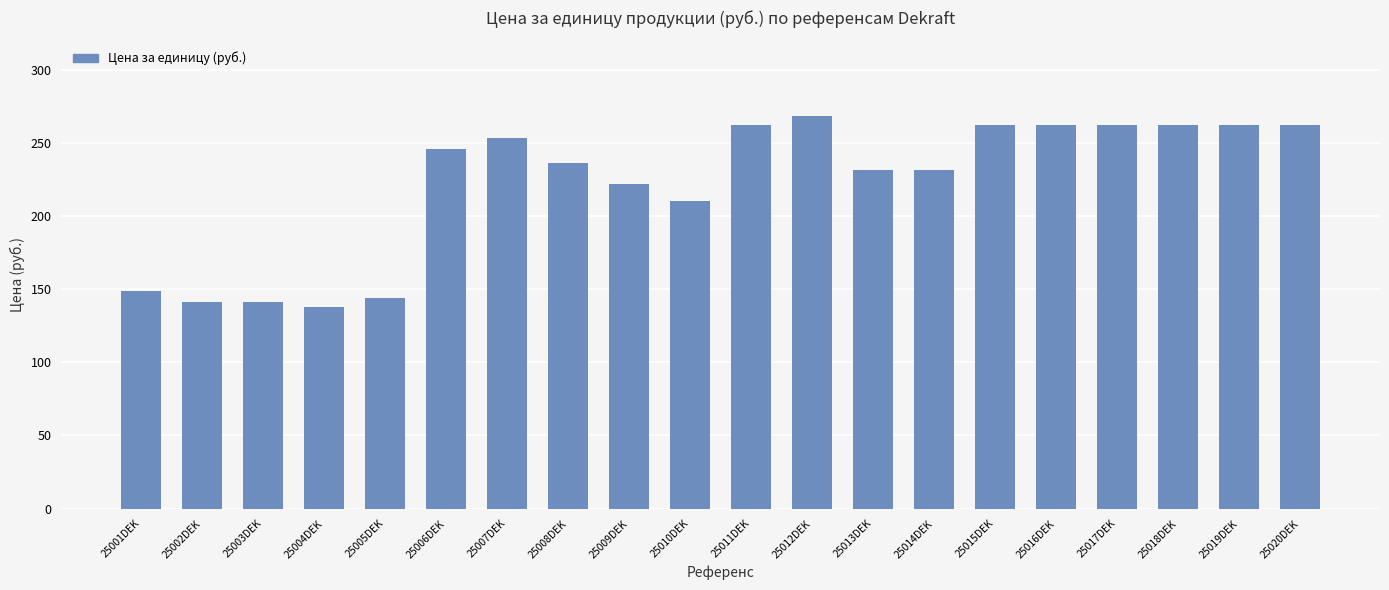

What is the value of the 2nd bar from the left?

141.0